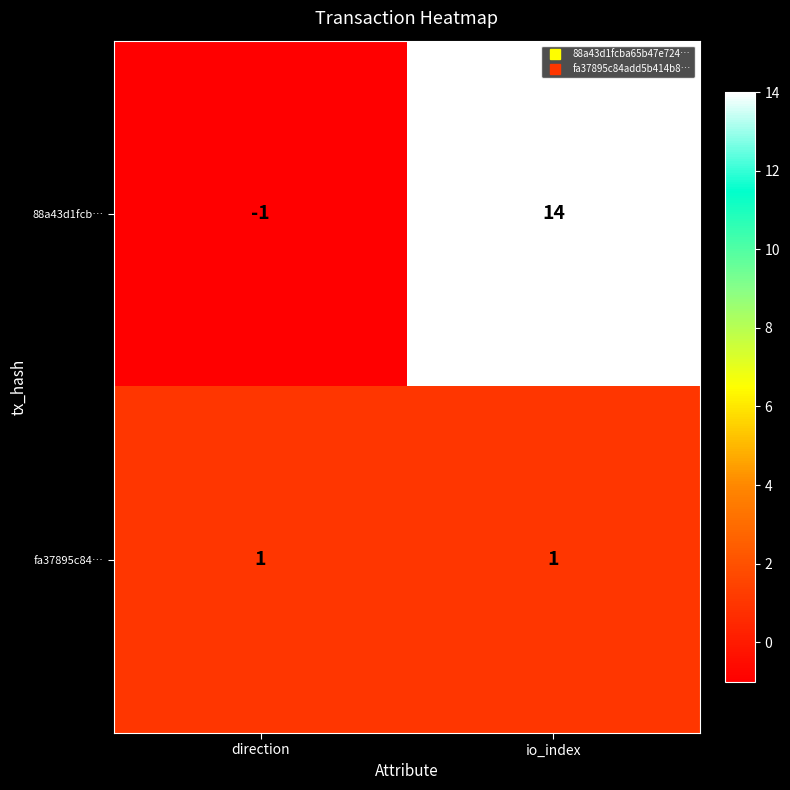

List the series in order of their peak value, lowest first.

fa37895c84…, 88a43d1fcb…